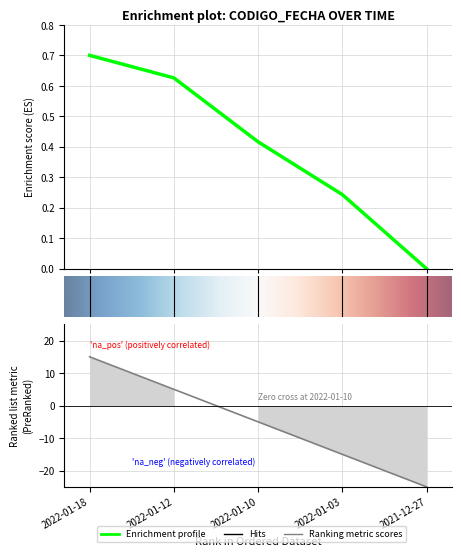

What is the label of the 5th point from the right?

2022-01-18